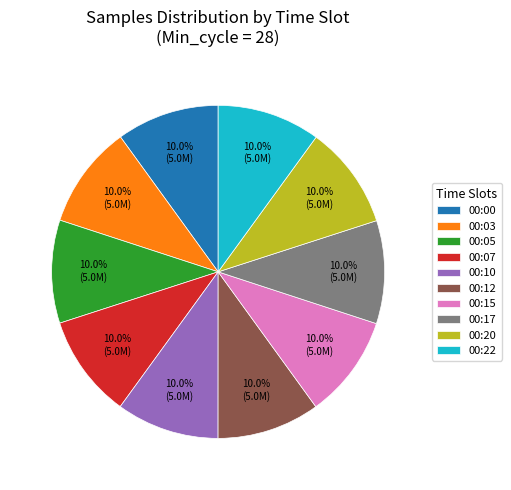

What percentage is the 00:20 slice, to the nearest percent?

10%